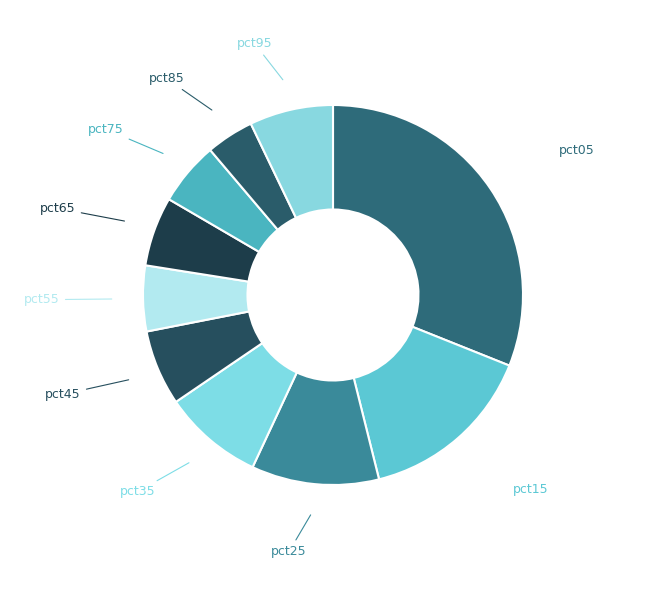

To the nearest percent, what is the difference between the largest and smallest slice percentages?

27%